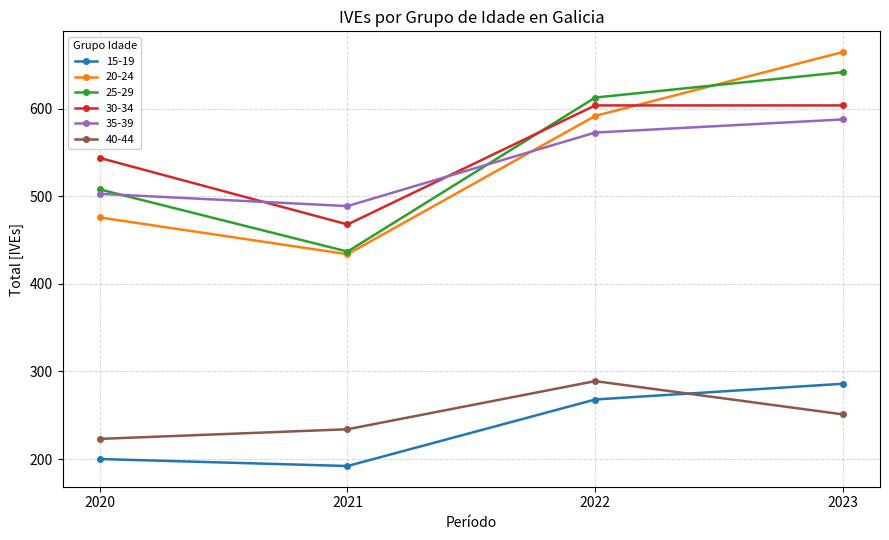

Rank the series by their maximum value, from highest to lowest.

20-24, 25-29, 30-34, 35-39, 40-44, 15-19